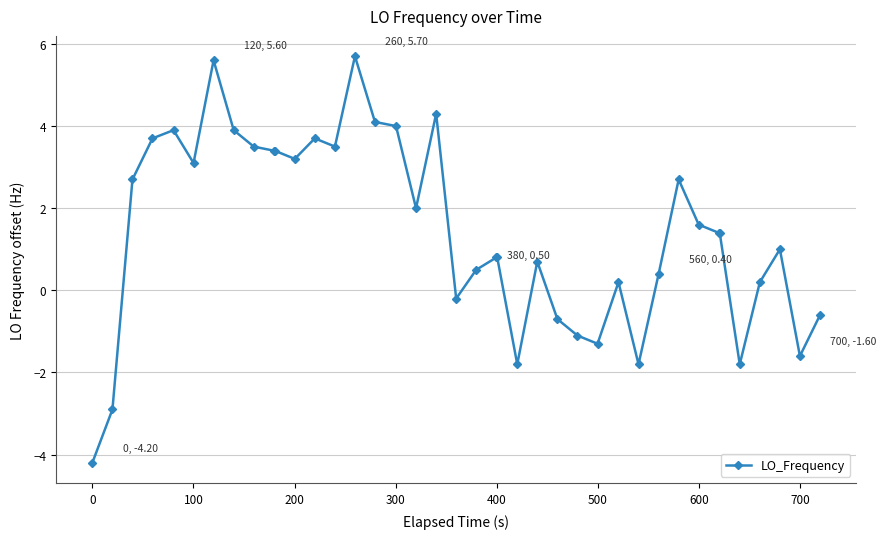

What is the value of the 30th point from the left?

-1.8